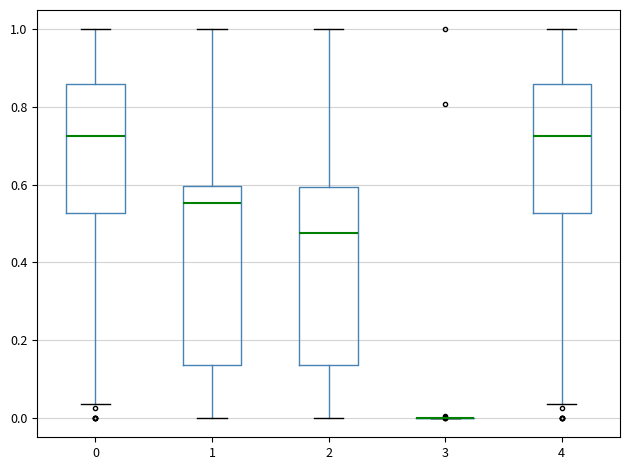

Where does the upper whisker of the box at x = 0 end on the y-axis? The values are not printed on the chart, so give them approximately, as read against the axis.

1.00